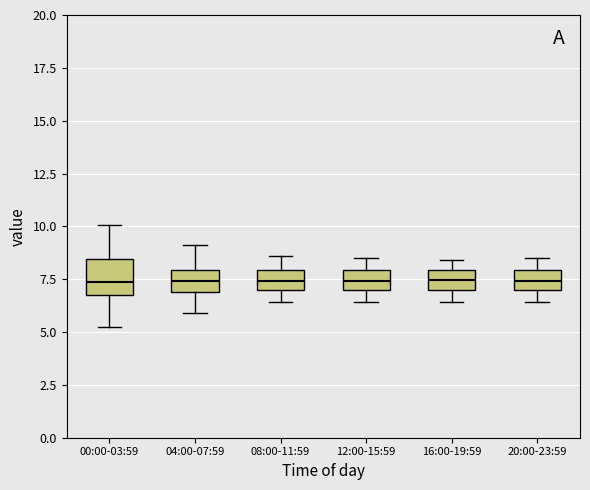

Where does the median line of the box for 20:00-23:59 sit on the y-axis? The values are not printed on the chart, so give them approximately, as read against the axis.

7.5